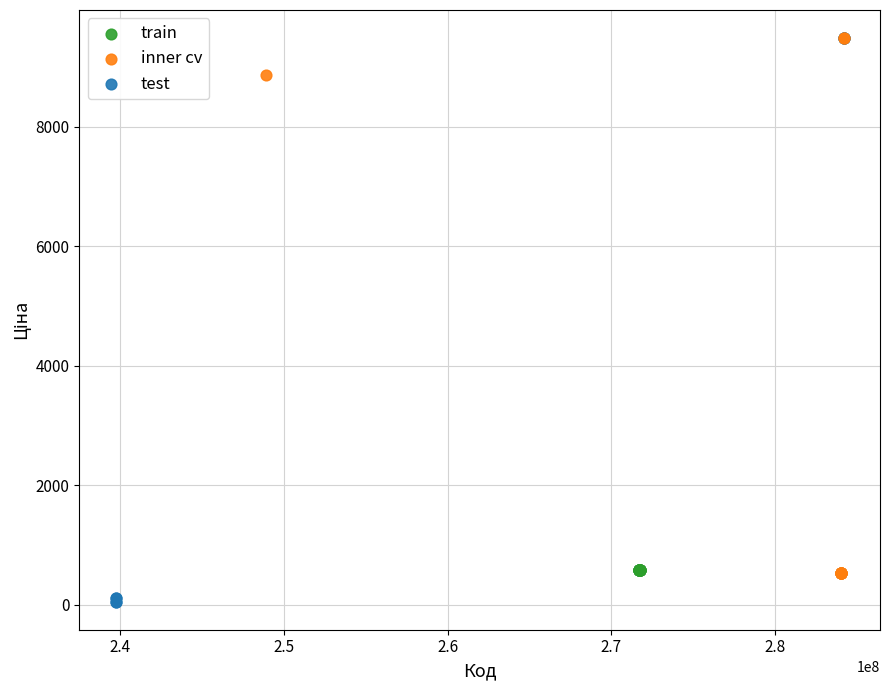

Which series reaches the minimum Y coordinate?

test